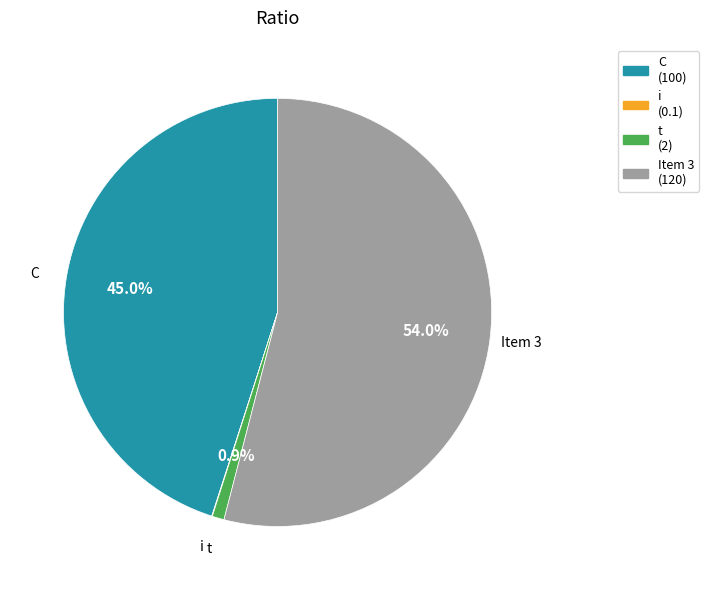

Which slice is the largest?

Item 3 (120)